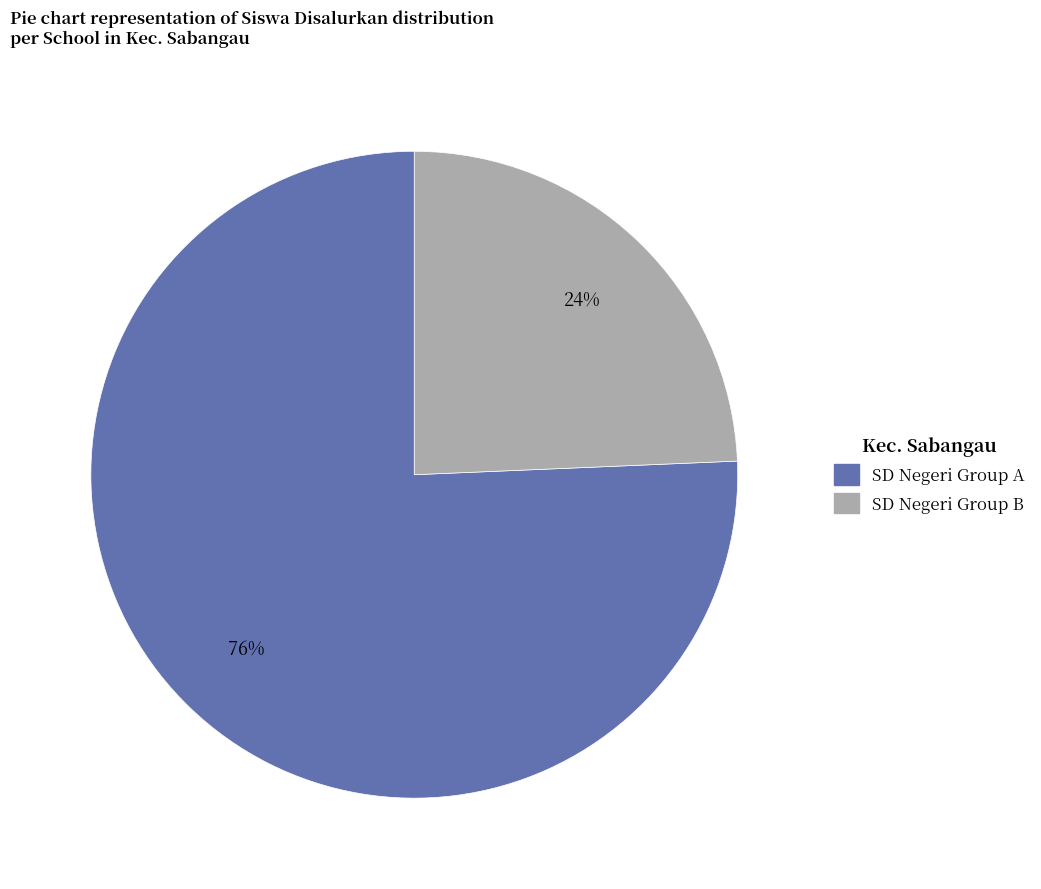

Is there a majority slice in this chart?

Yes